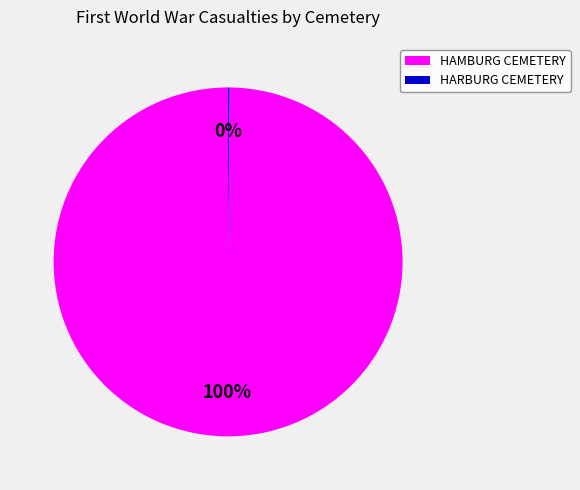

To the nearest percent, what percentage of the pie is HAMBURG CEMETERY?

100%